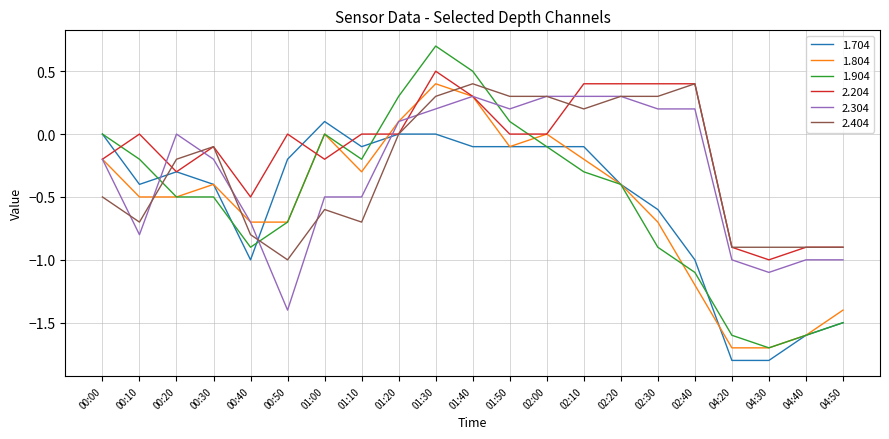

At which category is the sum across all series the highest?

01:30